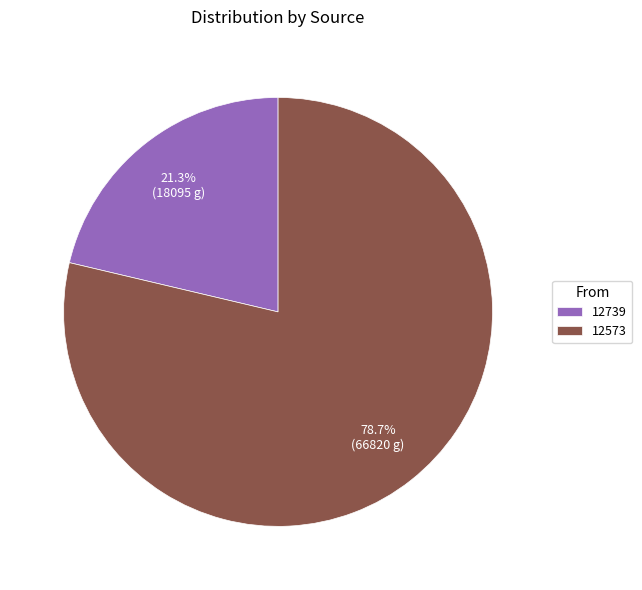

To the nearest percent, what is the combined percentage of 12739 and 12573?

100%